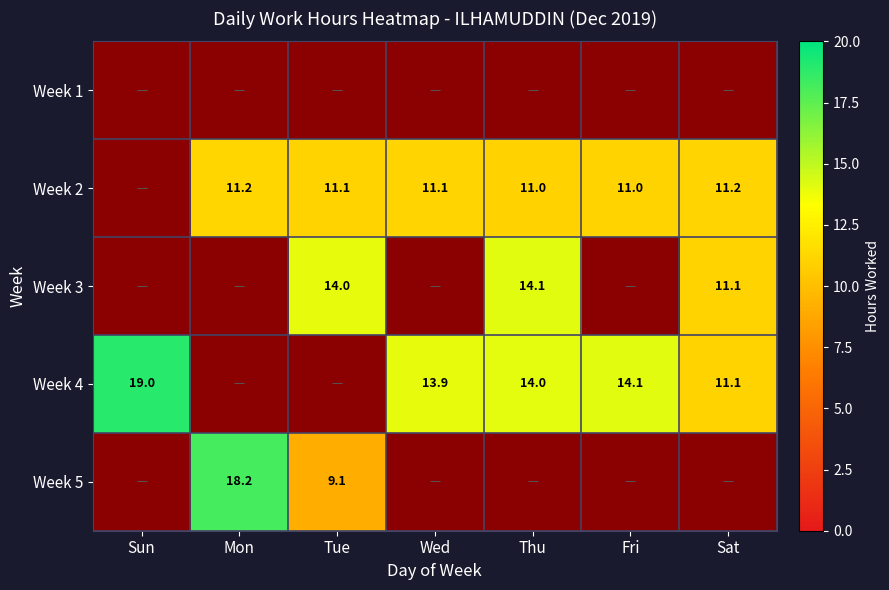

Is it true that Week 4 equals 0 at Sun?

False